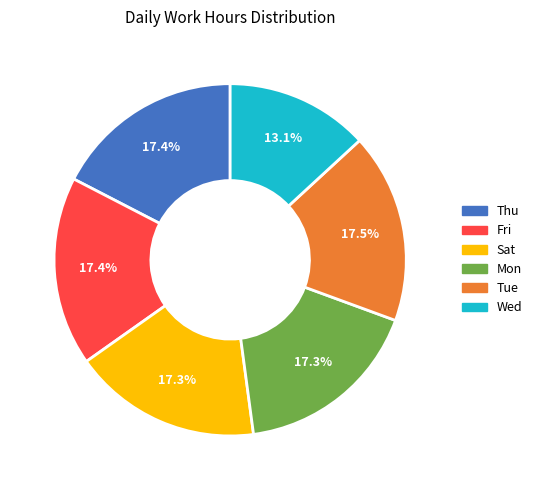

What is the smallest slice in the pie chart?

Wed